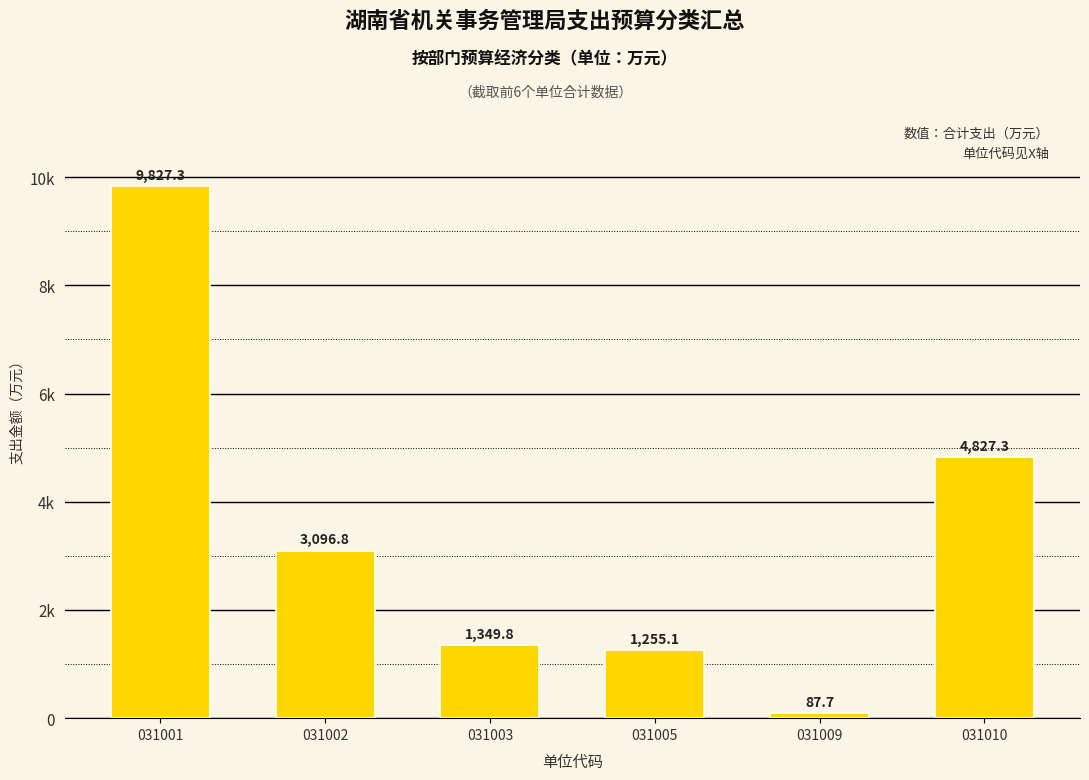

Are the bars horizontal?

No